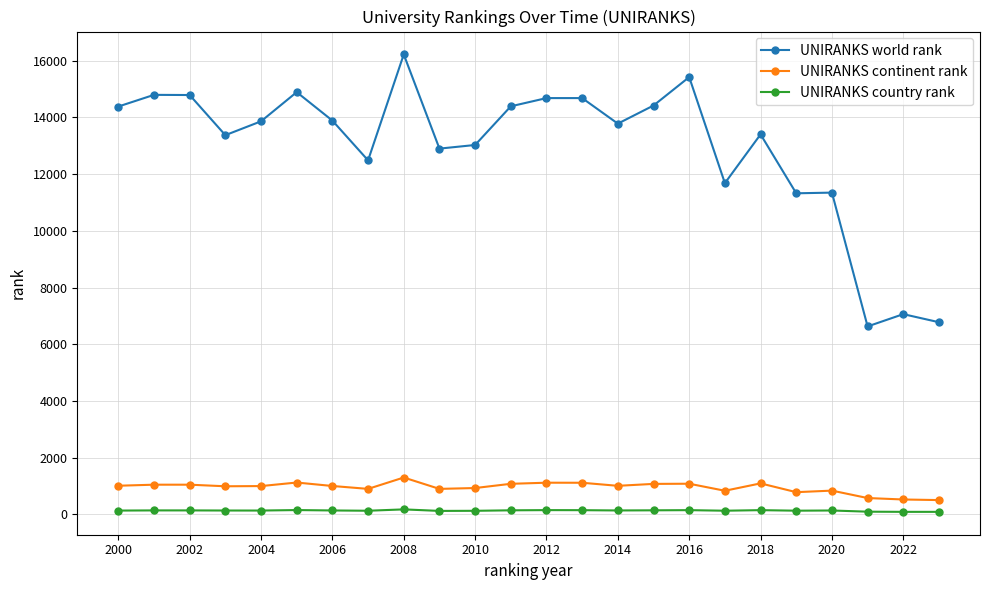

Is this an area chart (filled region under the line)?

No